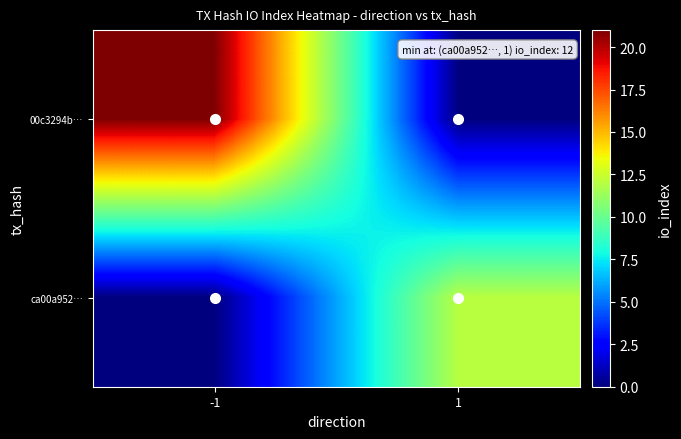

Which has a higher value, 1 or -1?

-1